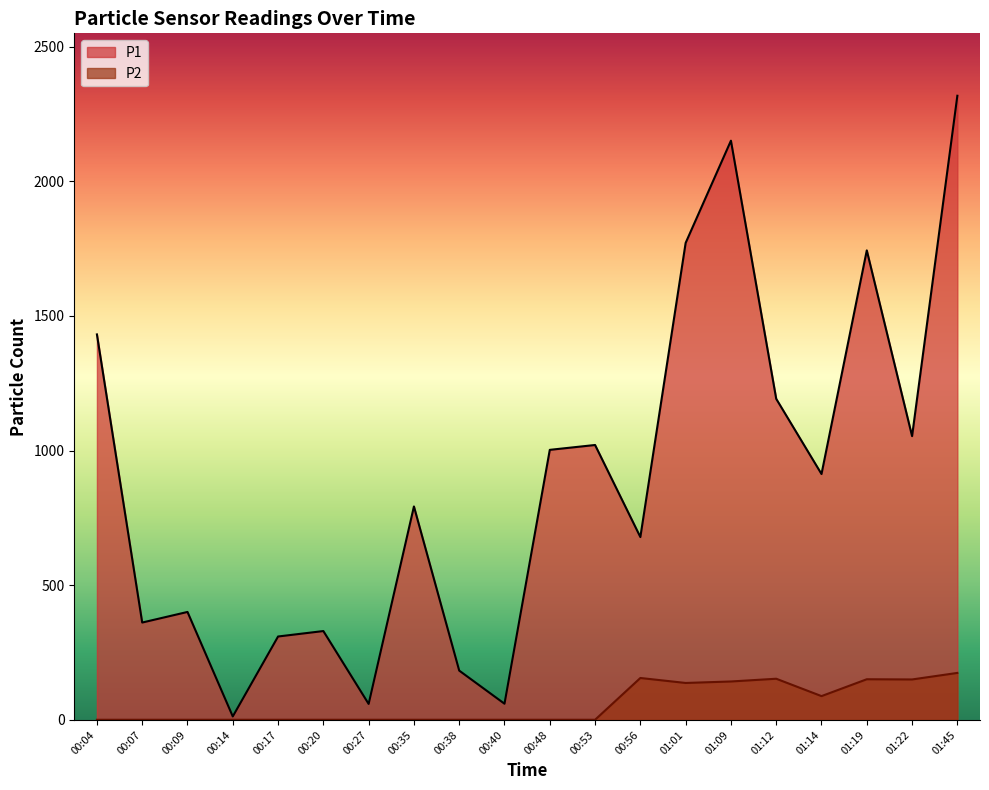

The P2 series shows 153.0 at 01:12. True or false?

True